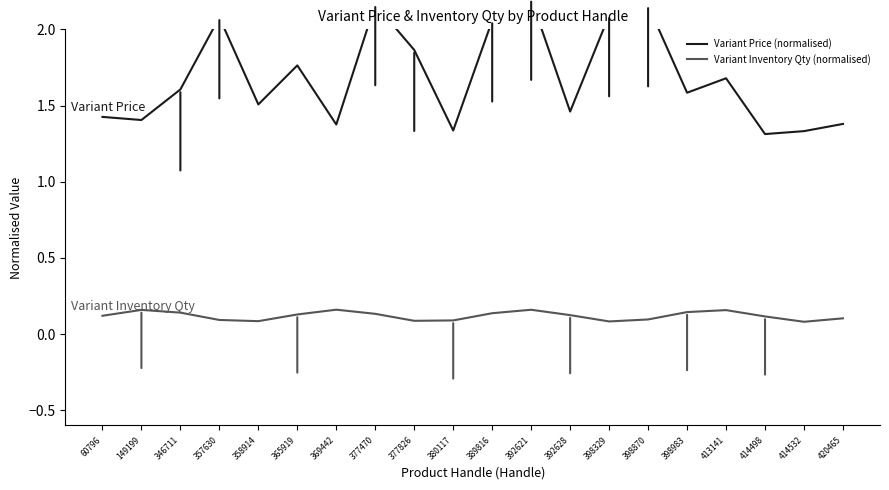

Between 357630 and 380117, which is larger?

357630